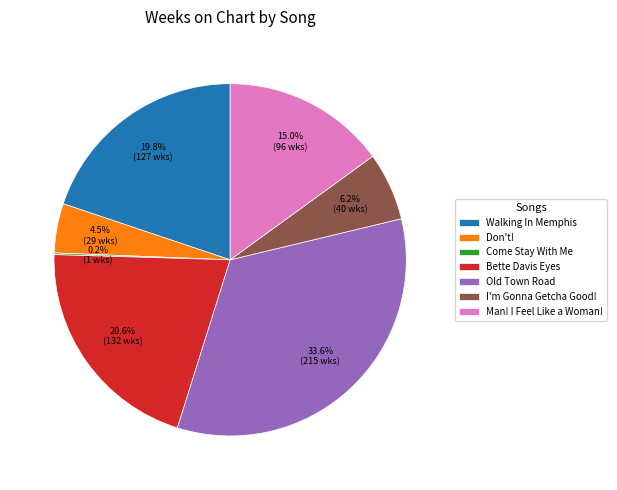

Combined, do Bette Davis Eyes and Don't! account for over 50%?

No